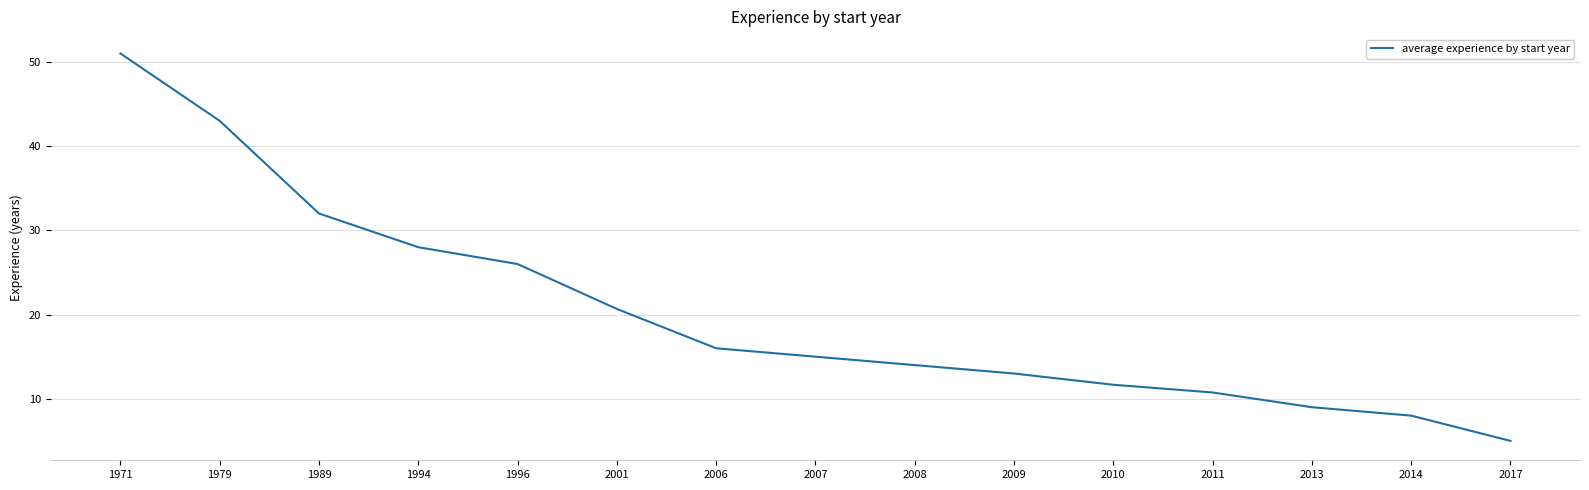

What is the greatest value displayed?

51.0